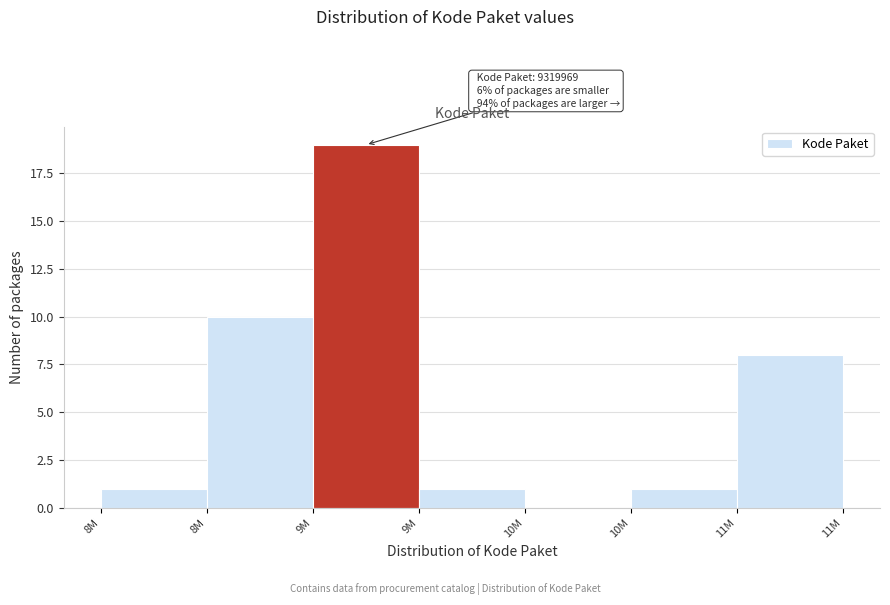

Count the number of data series in this chart.

1